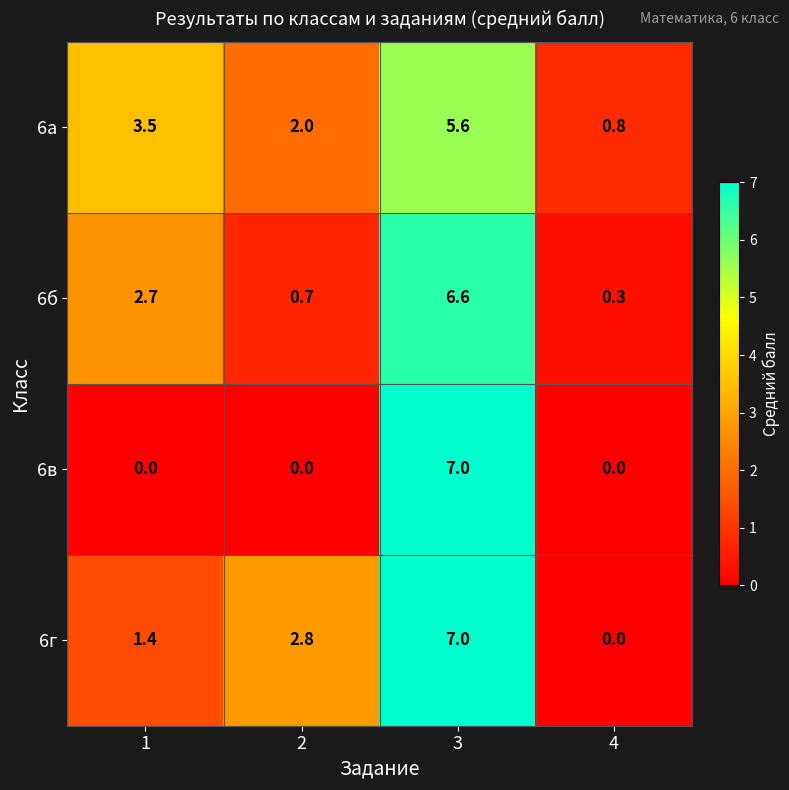

Rank the series at 2 from lowest to highest value.

6в, 6б, 6а, 6г